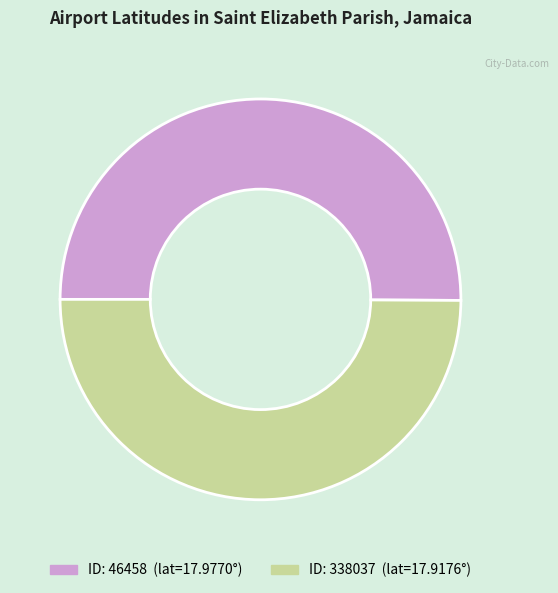

How many slices are in this pie chart?

2